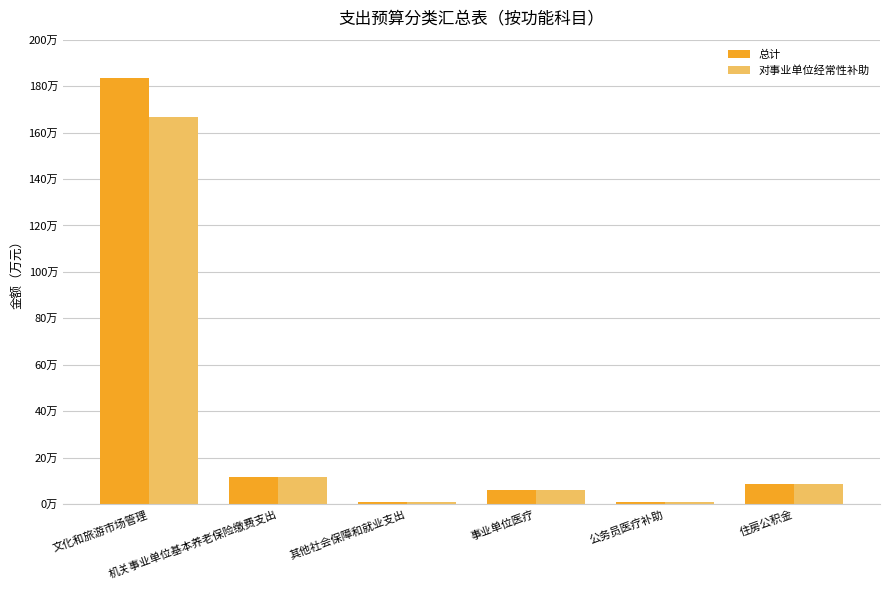

Reading left to right, transcribe all the data shown in this chart.

总计: 文化和旅游市场管理=183.4	机关事业单位基本养老保险缴费支出=11.7	其他社会保障和就业支出=0.7	事业单位医疗=6.2	公务员医疗补助=0.7	住房公积金=8.8
对事业单位经常性补助: 文化和旅游市场管理=166.5	机关事业单位基本养老保险缴费支出=11.7	其他社会保障和就业支出=0.7	事业单位医疗=6.2	公务员医疗补助=0.7	住房公积金=8.8